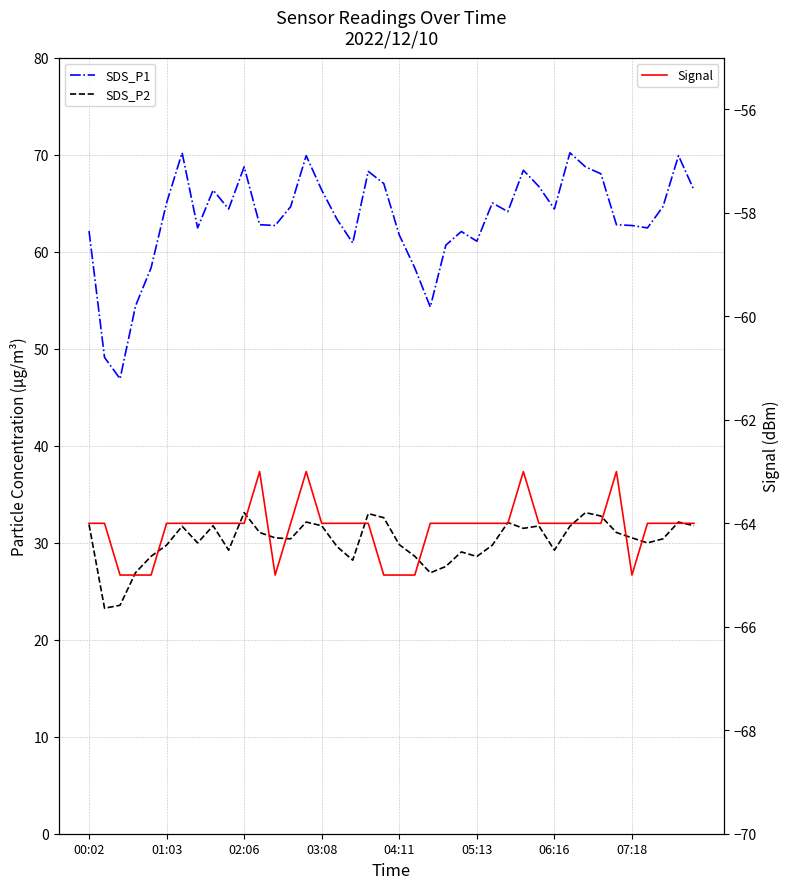

At 34, list the series in order from smallest to largest.

Signal, SDS_P2, SDS_P1